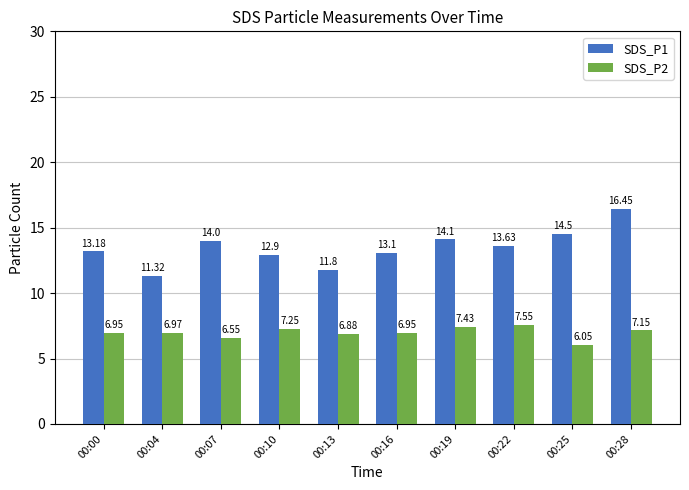

What are all the series names shown in the legend?

SDS_P1, SDS_P2